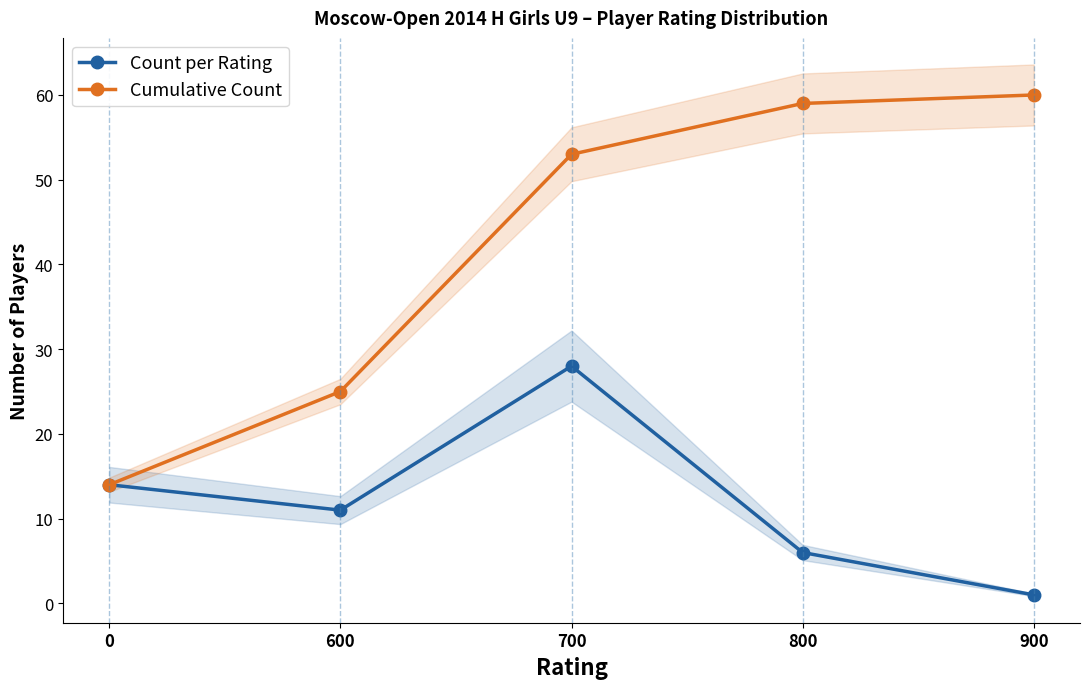

Reading left to right, what are all the values shown in this chart?

Count per Rating: 0=14	600=11	700=28	800=6	900=1
Cumulative Count: 0=14	600=25	700=53	800=59	900=60